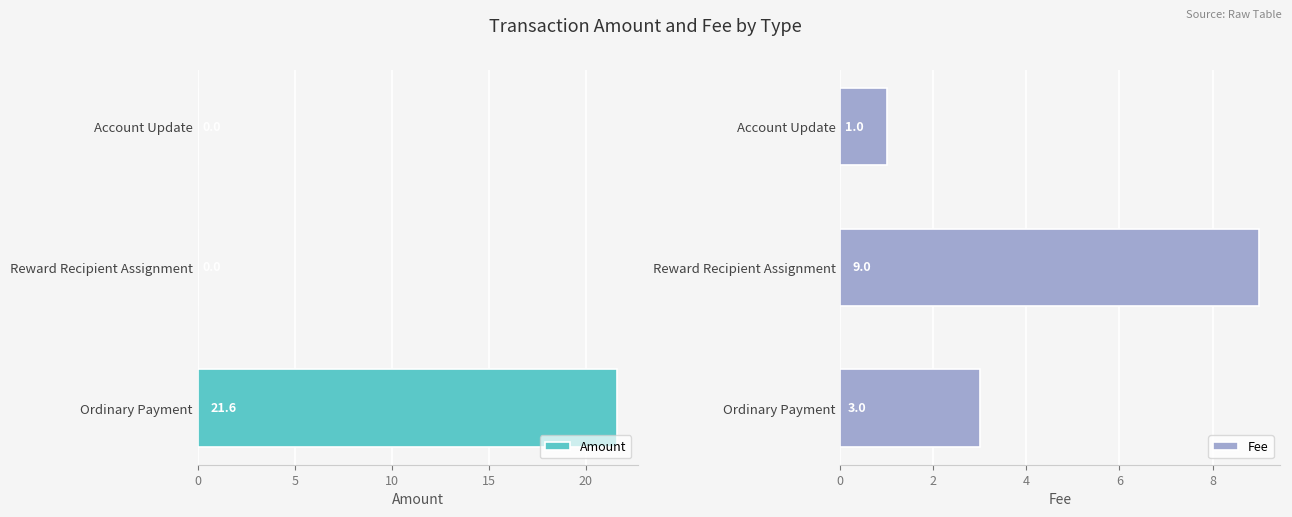

Rank the series by their average value, from highest to lowest.

Amount, Fee